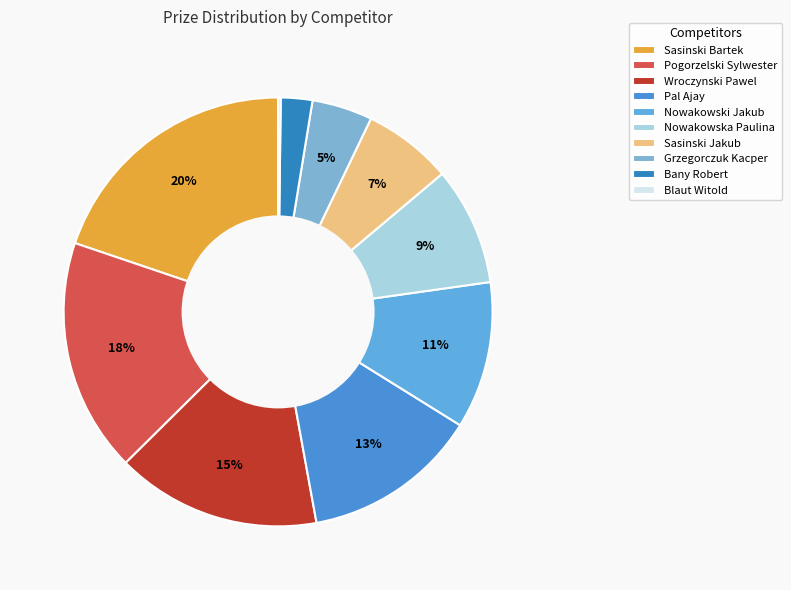

Combined, do Pal Ajay and Wroczynski Pawel account for over 50%?

No